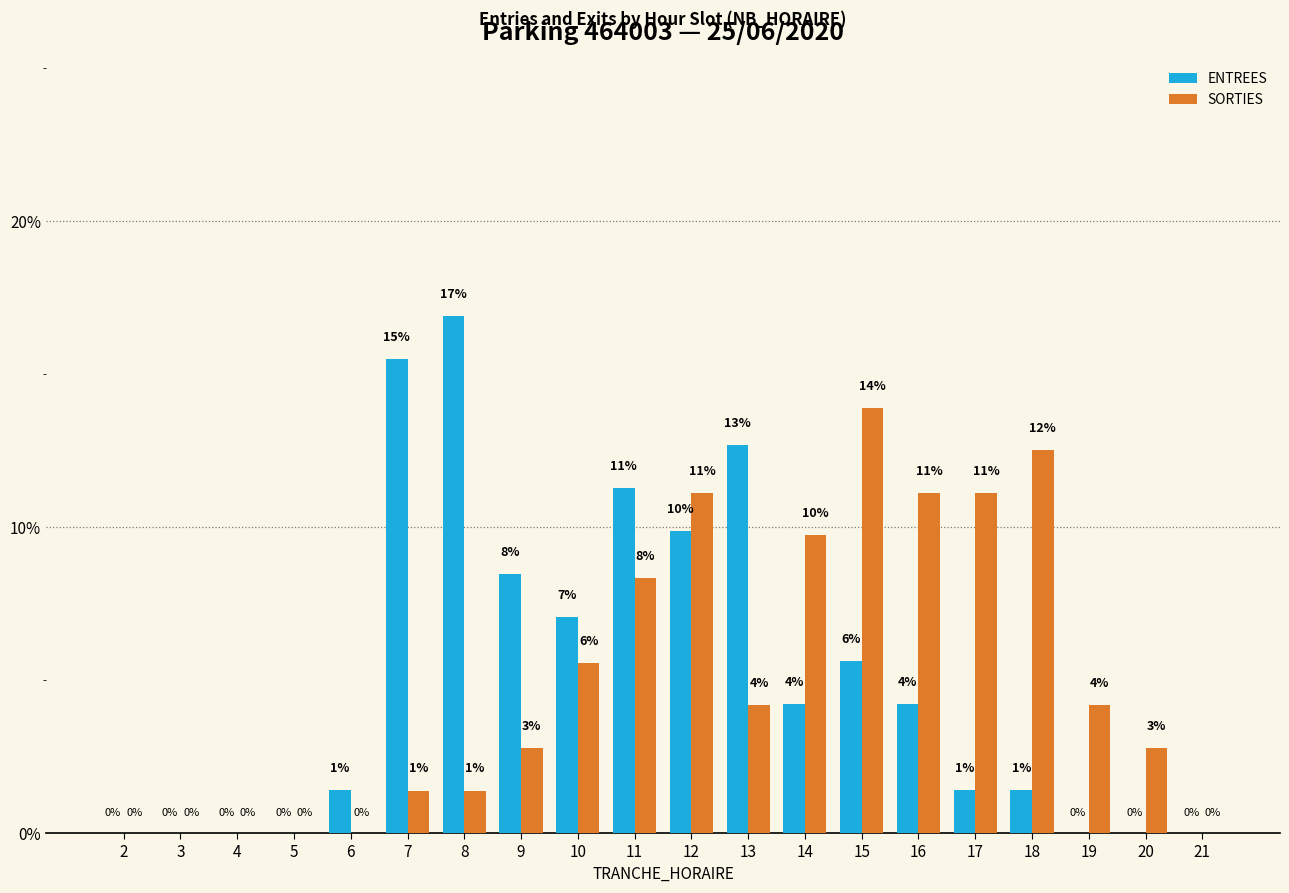

Is the value of ENTREES at 7 greater than the value of SORTIES at 17?

Yes